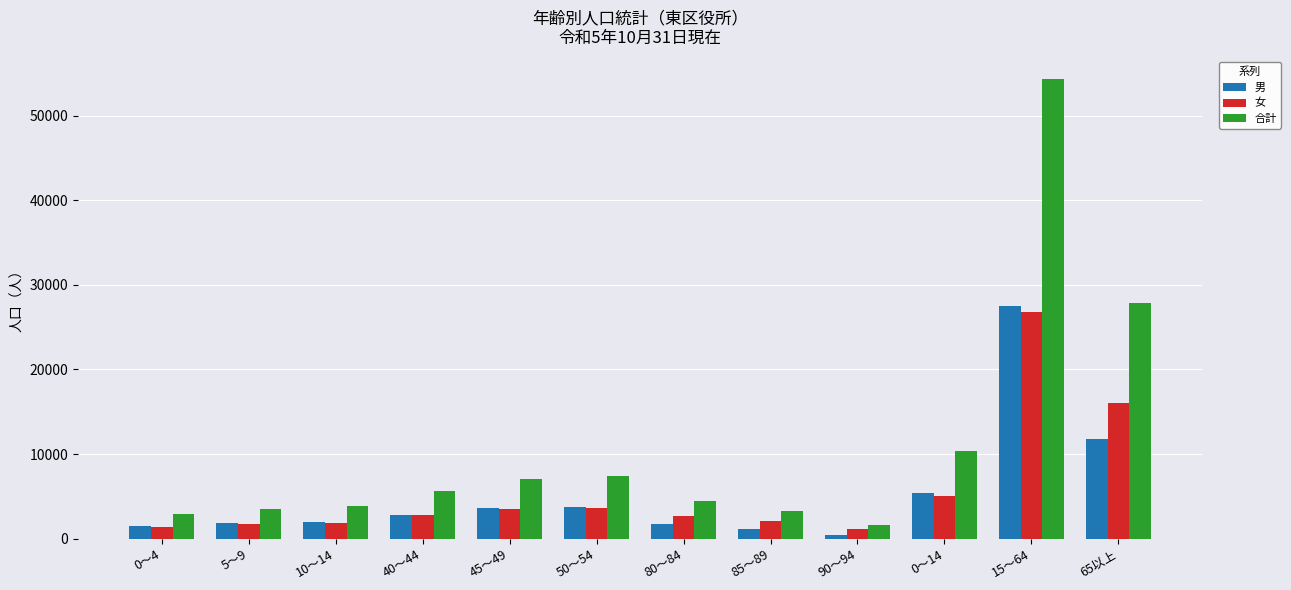

Where is 女 nearest to the value 13972?

65以上